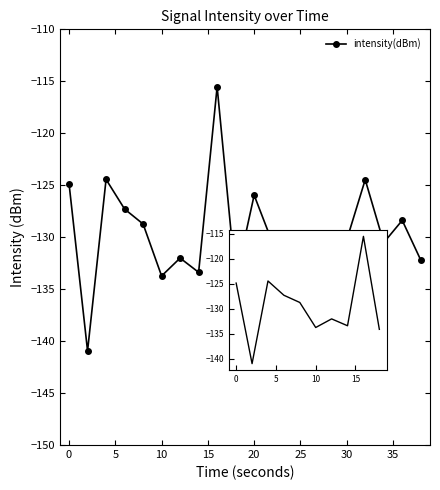

Which has a higher value, 20 or 10?

20